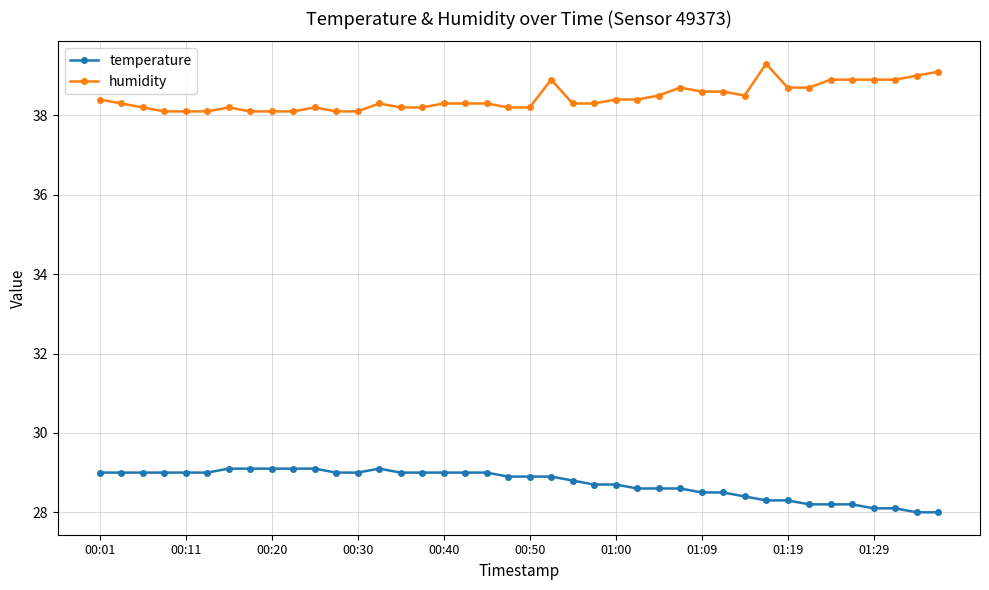

What are all the series names shown in the legend?

temperature, humidity